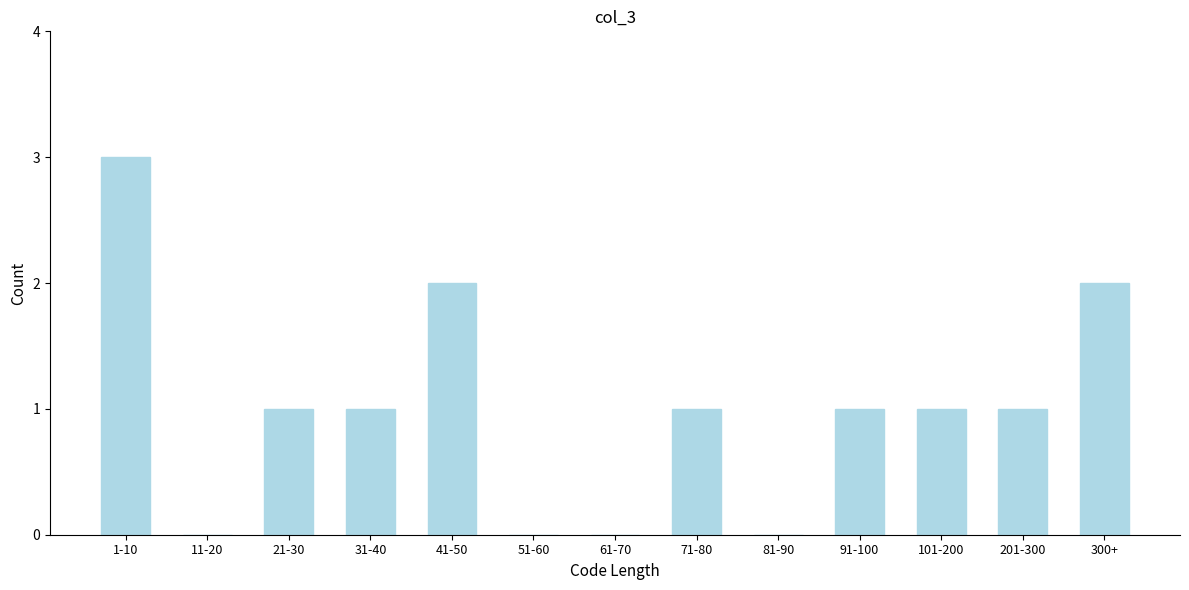

Reading right to left, transcribe all the data shown in this chart.

300+=2	201-300=1	101-200=1	91-100=1	81-90=0	71-80=1	61-70=0	51-60=0	41-50=2	31-40=1	21-30=1	11-20=0	1-10=3